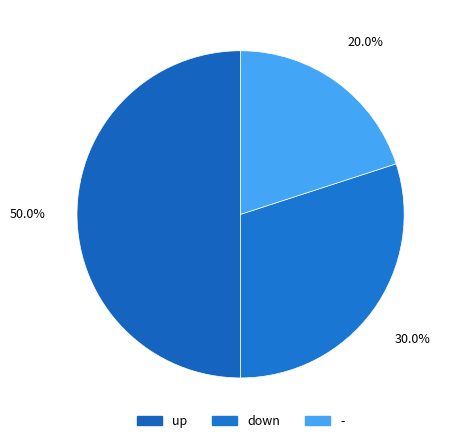

Approximately how many times larger is the value at up compared to down?

1.7